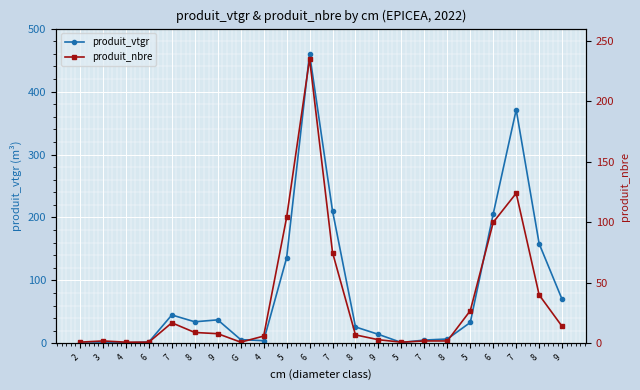

Which category has the highest value in the produit_nbre series?

6